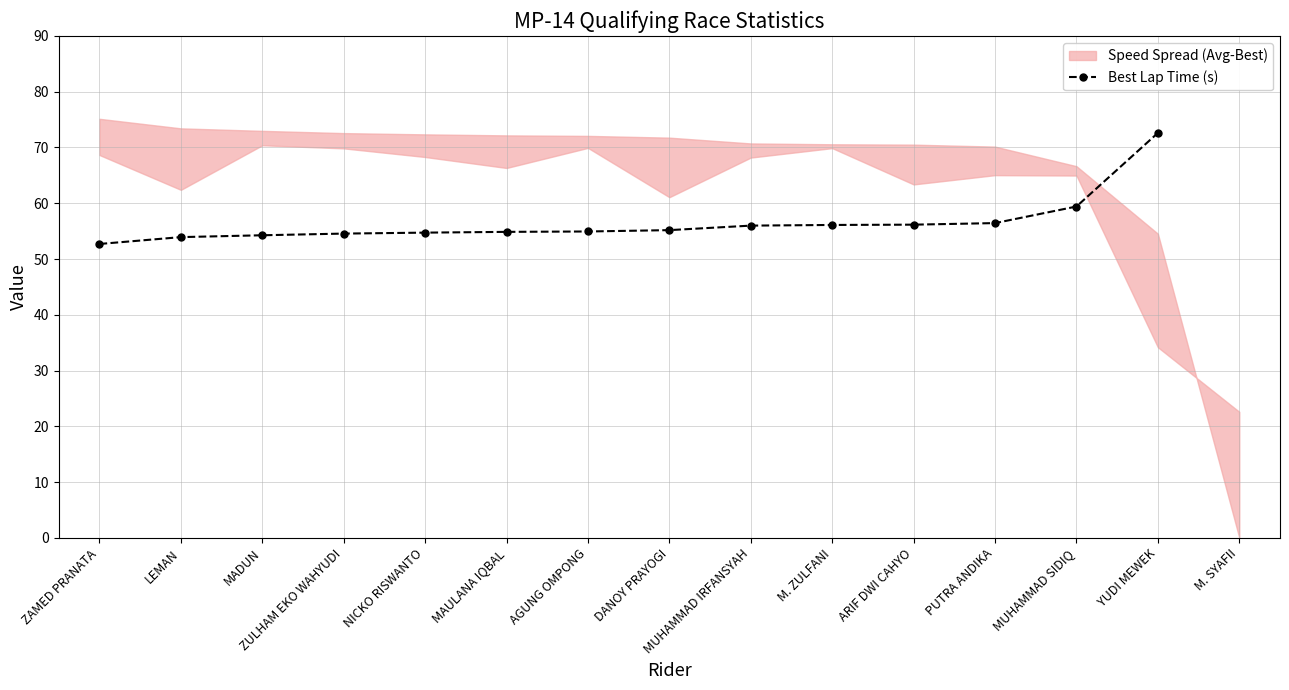

At which label is the value closest to 62?

MUHAMMAD SIDIQ